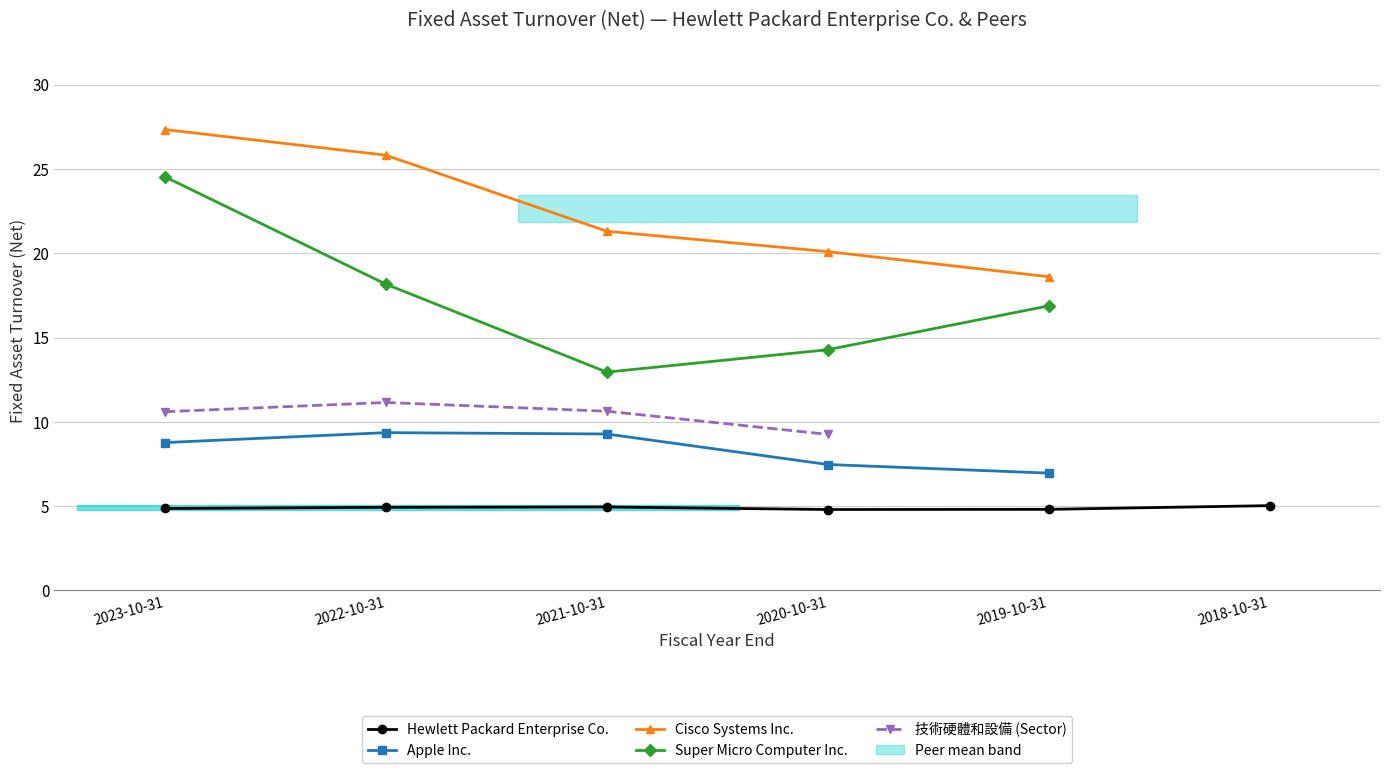

How many data points in Super Micro Computer Inc. are above 16?

3